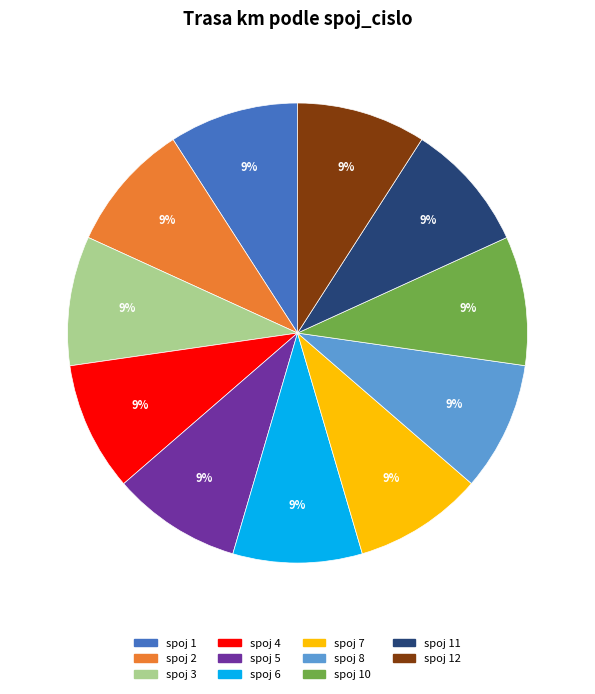

Is there any slice that represents more than half of the pie?

No